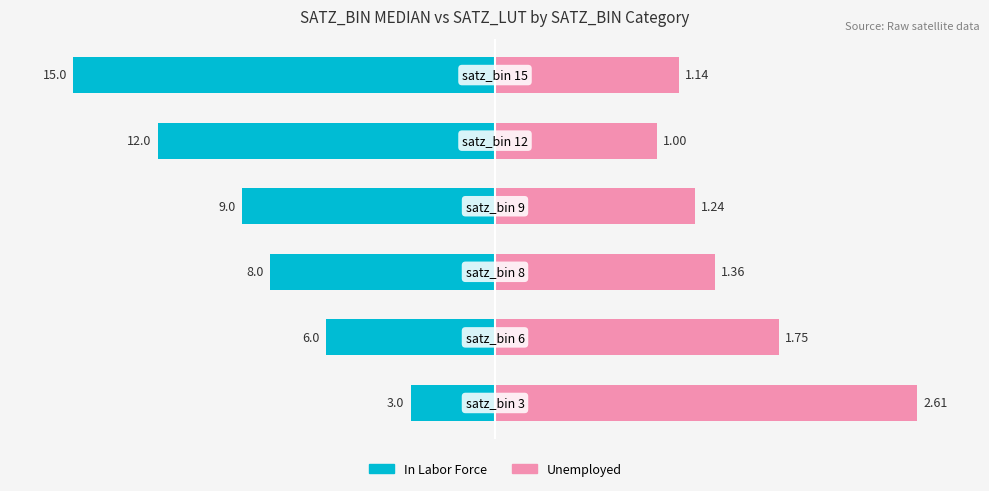

Between 1 and 4, which series saw the biggest shift?

In Labor Force